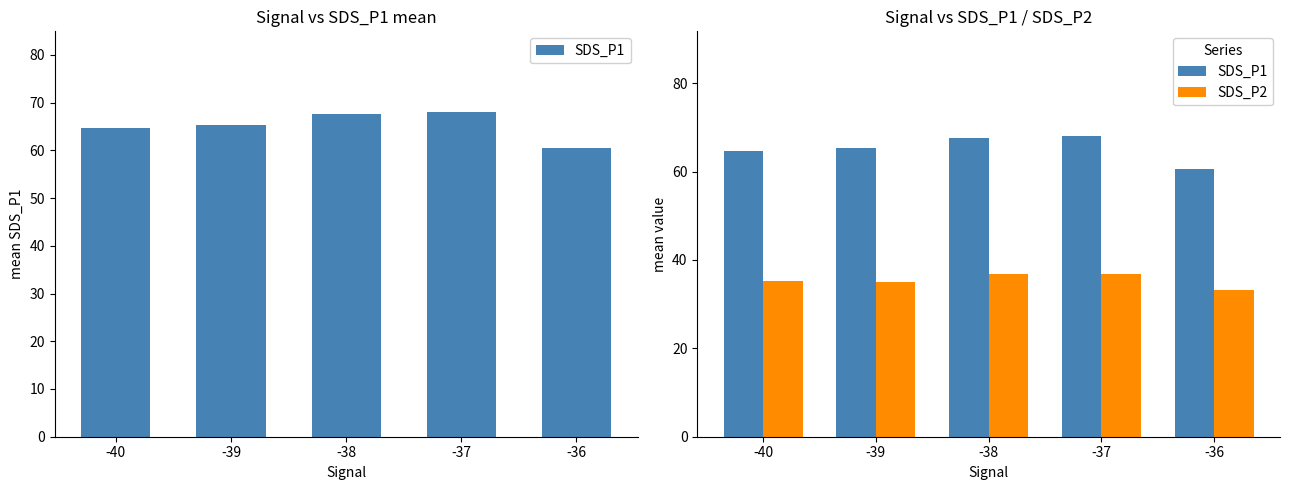

What is the lowest value of the SDS_P1 series?

60.5